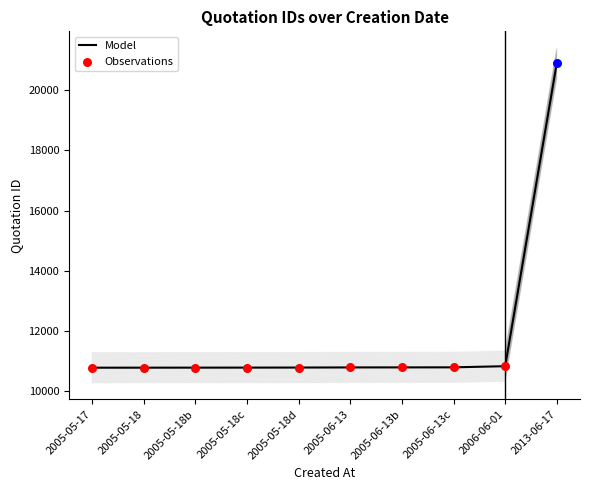

The value of Model at 2005-06-13 is 10790. True or false?

True